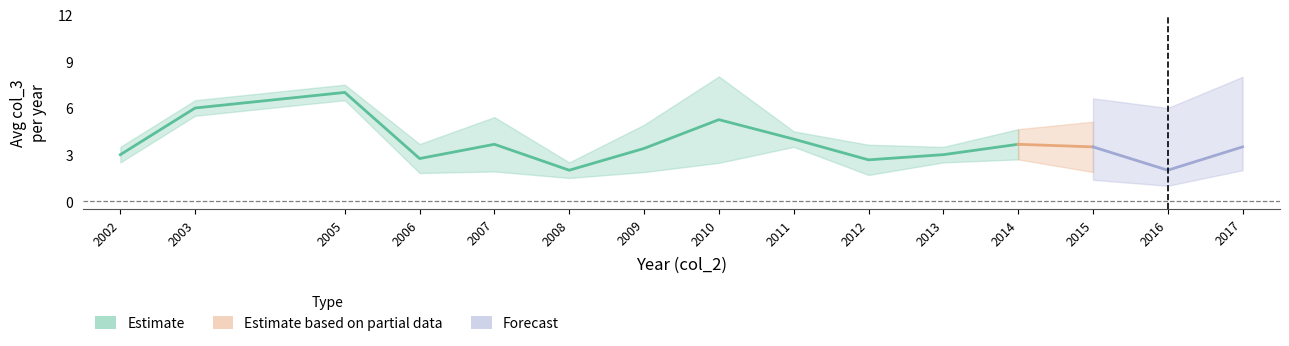

Does the chart have visible grid lines?

No